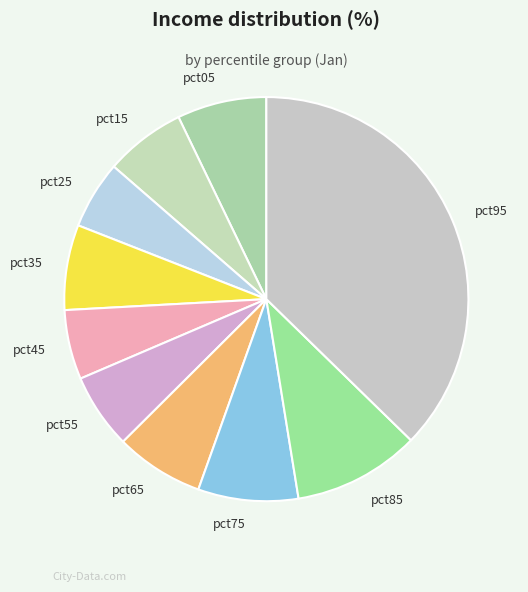

Combined, do pct45 and pct75 account for over 50%?

No